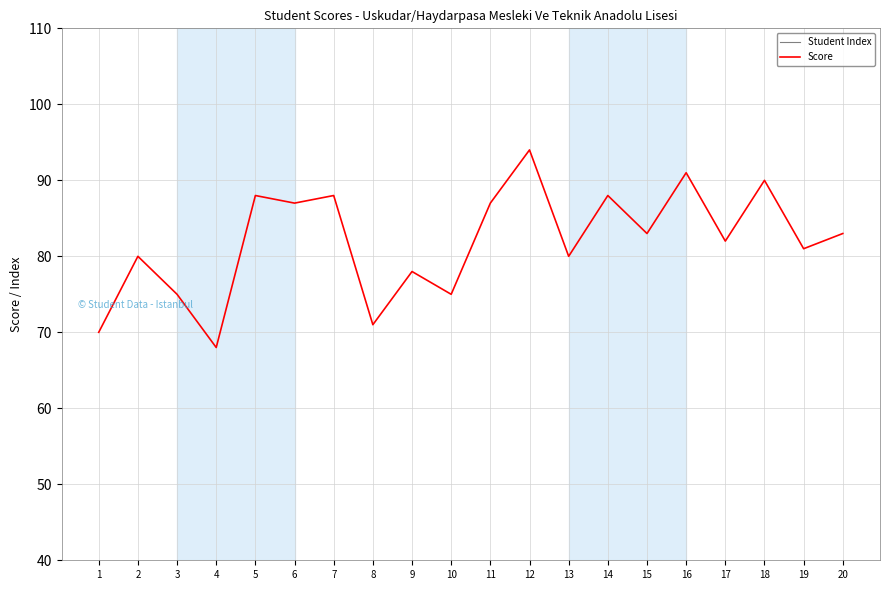

Which label corresponds to the largest value in the chart?

12